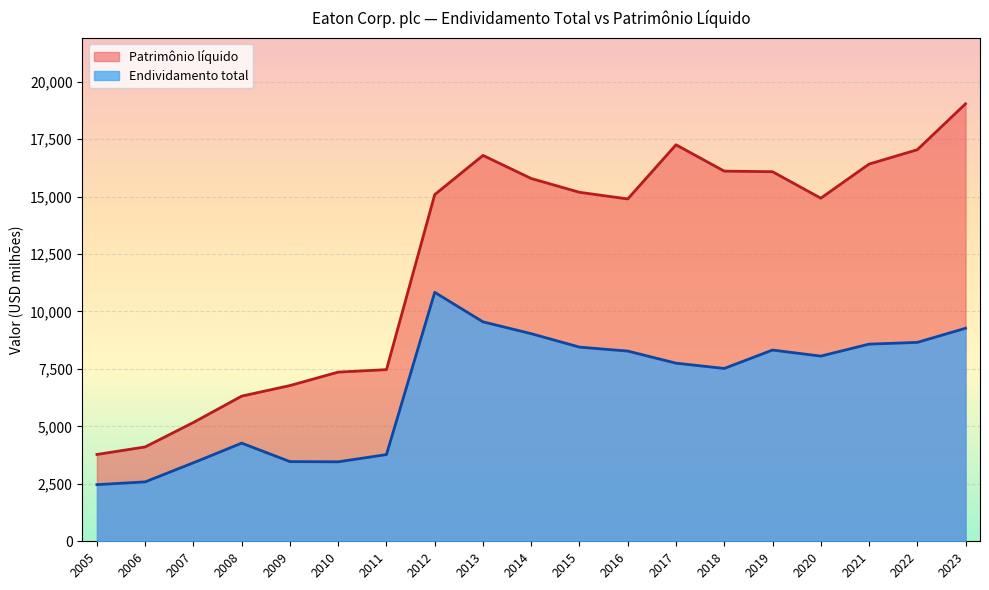

How many lines are shown in the chart?

2